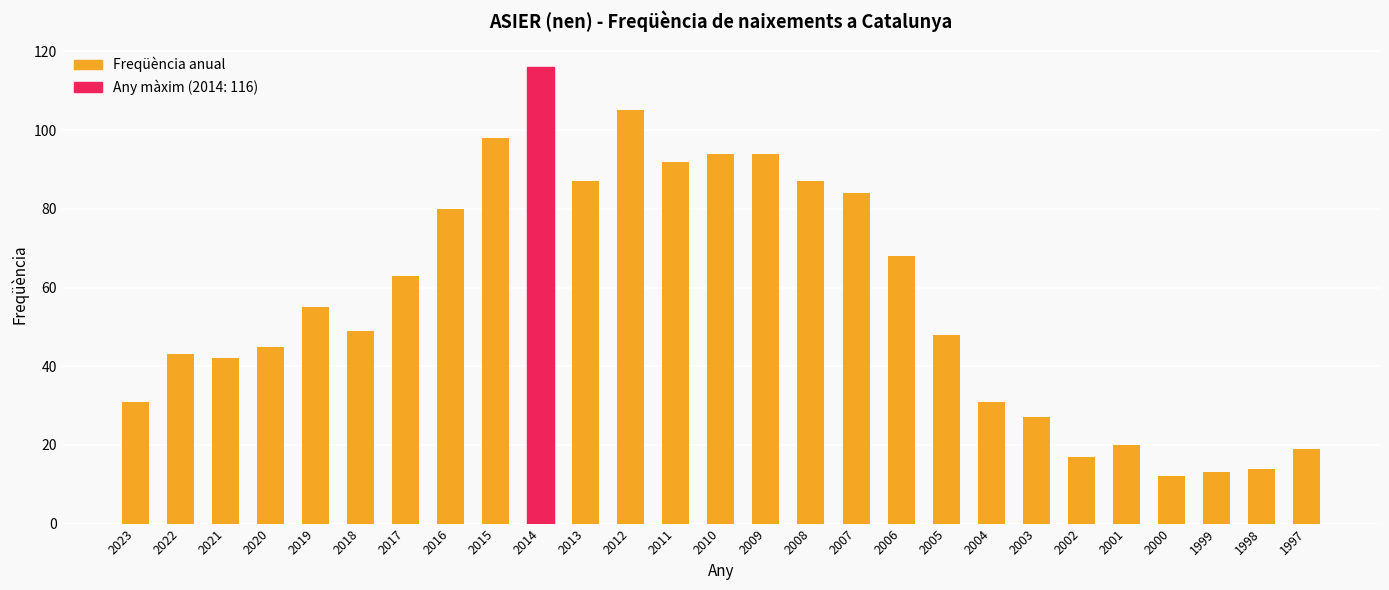

Reading right to left, list all the values displayed in this chart.

1997=19	1998=14	1999=13	2000=12	2001=20	2002=17	2003=27	2004=31	2005=48	2006=68	2007=84	2008=87	2009=94	2010=94	2011=92	2012=105	2013=87	2014=116	2015=98	2016=80	2017=63	2018=49	2019=55	2020=45	2021=42	2022=43	2023=31